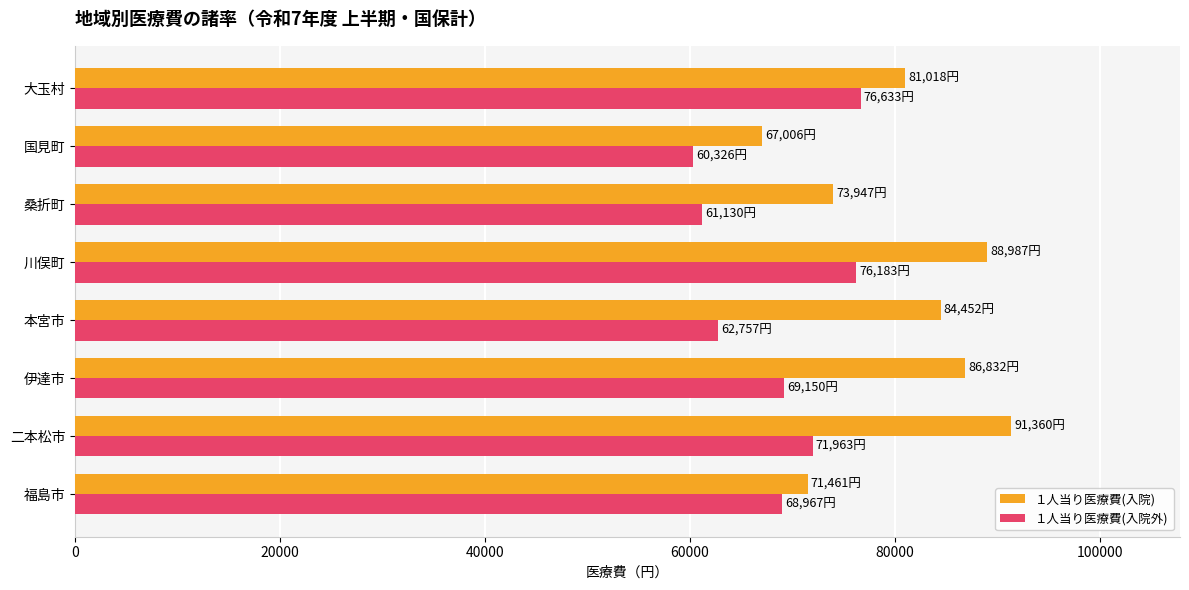

What is the difference between the second highest and second lowest values in the １人当り医療費(入院) series?

17526